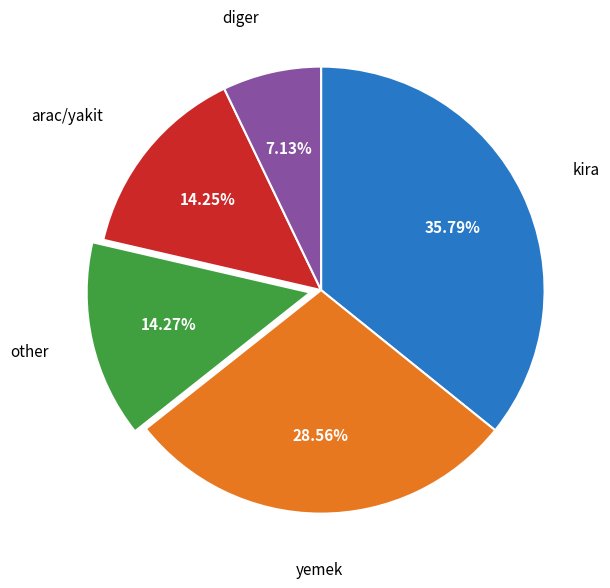

Is there any slice that represents more than half of the pie?

No